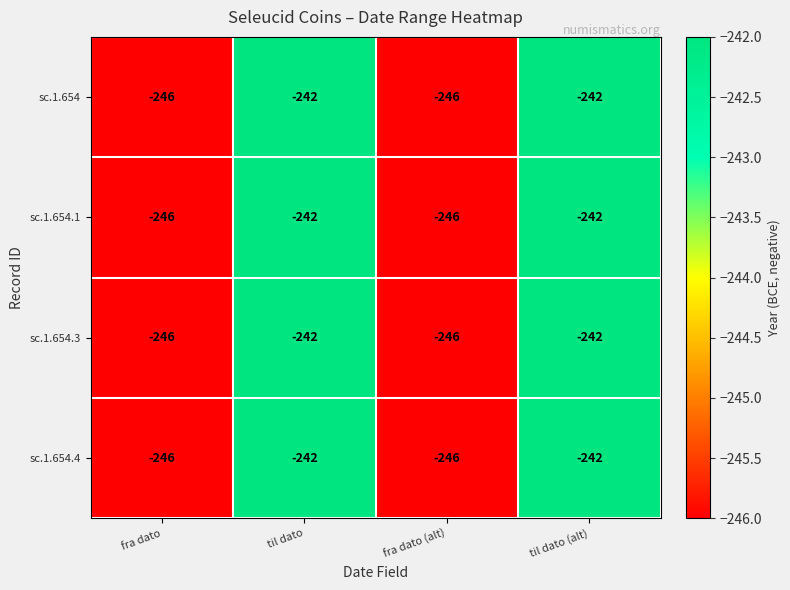

True or false: sc.1.654 has a value of -242 at til dato.

True